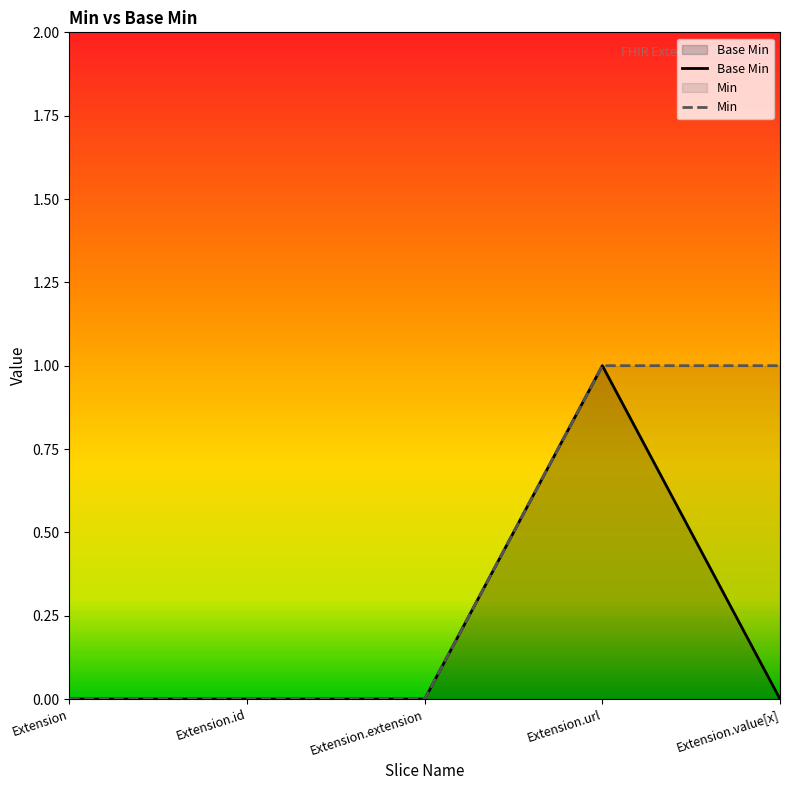

True or false: Min has a value of 1 at Extension.value[x].

True